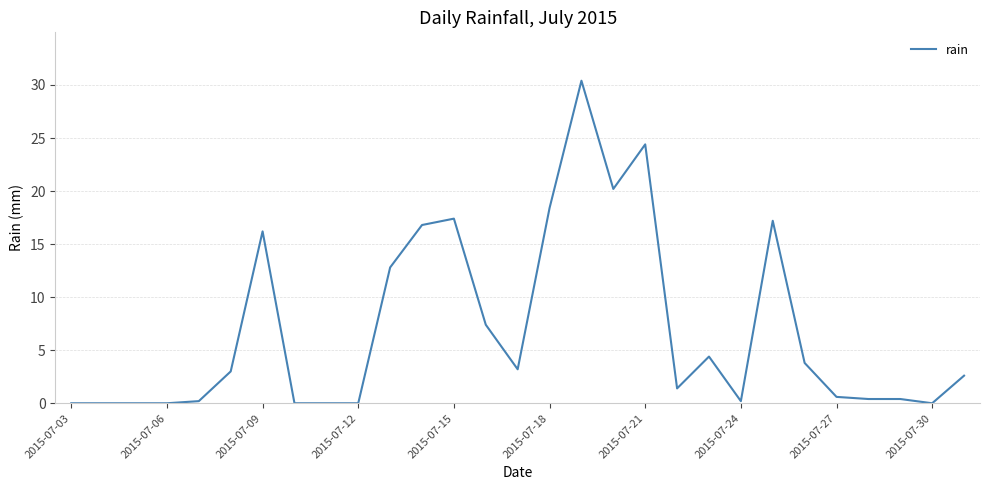

How many lines are shown in the chart?

1